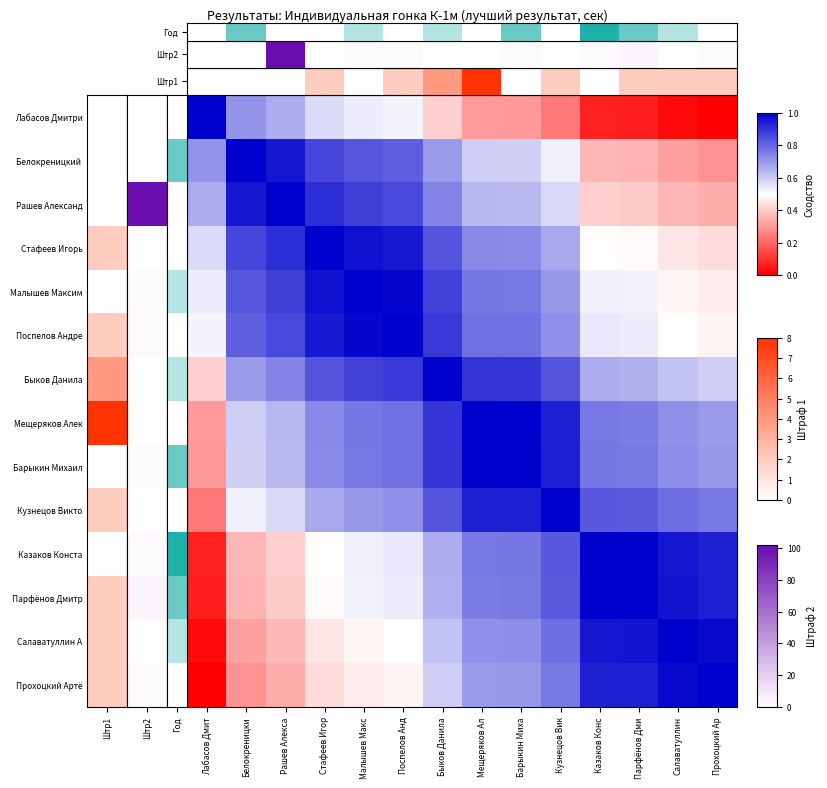

Which label corresponds to the smallest value in the chart?

Лабасов Дмит